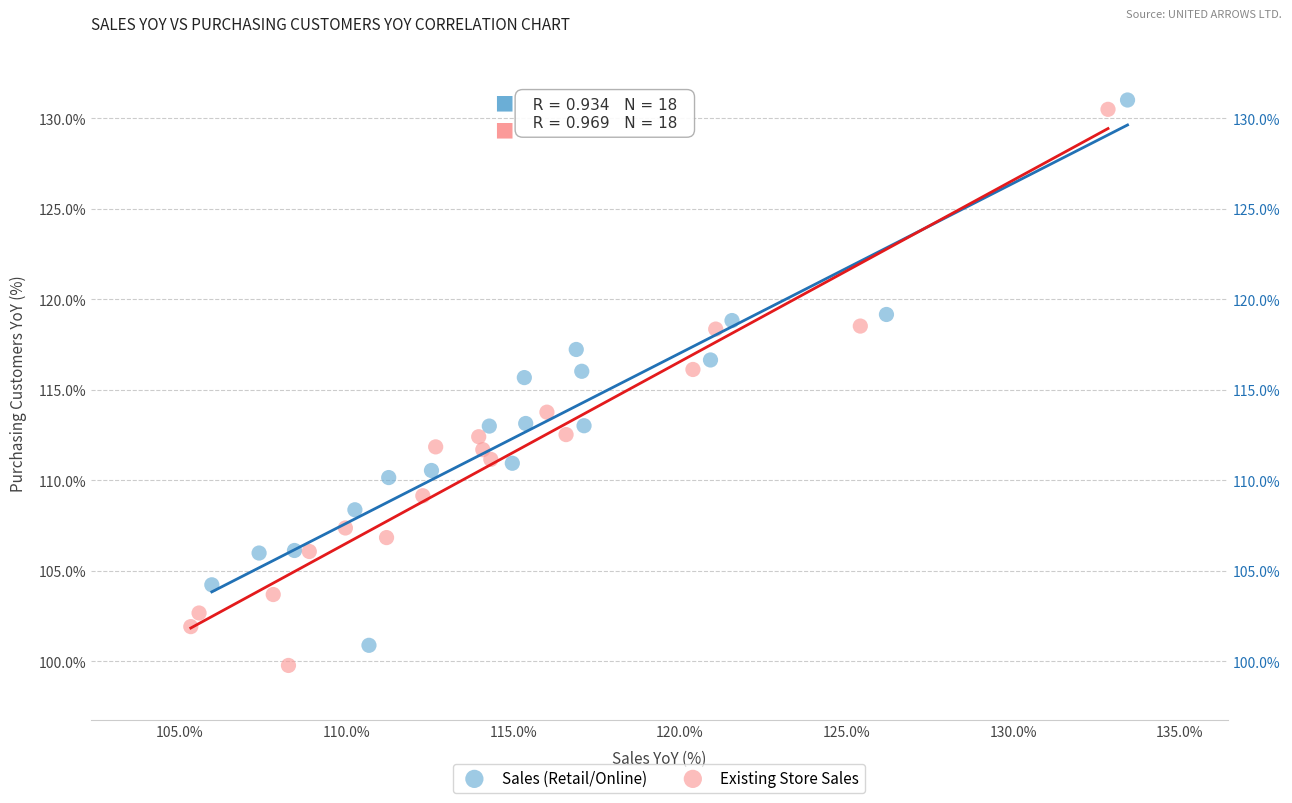

Which series has the widest spread of Y values?

Existing Store Sales